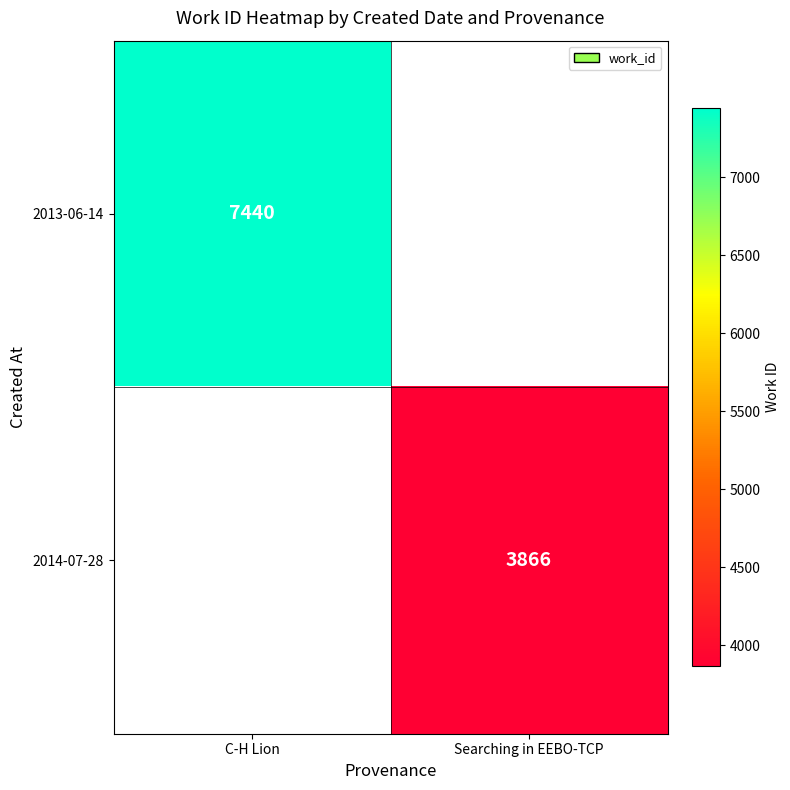

The value of 2014-07-28 at Searching in EEBO-TCP is 5723. True or false?

False